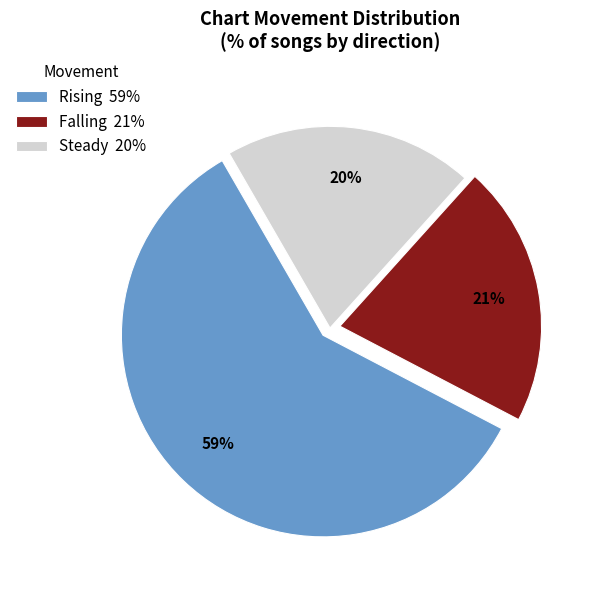

To the nearest percent, what is the combined percentage of Steady 20% and Rising 59%?

79%